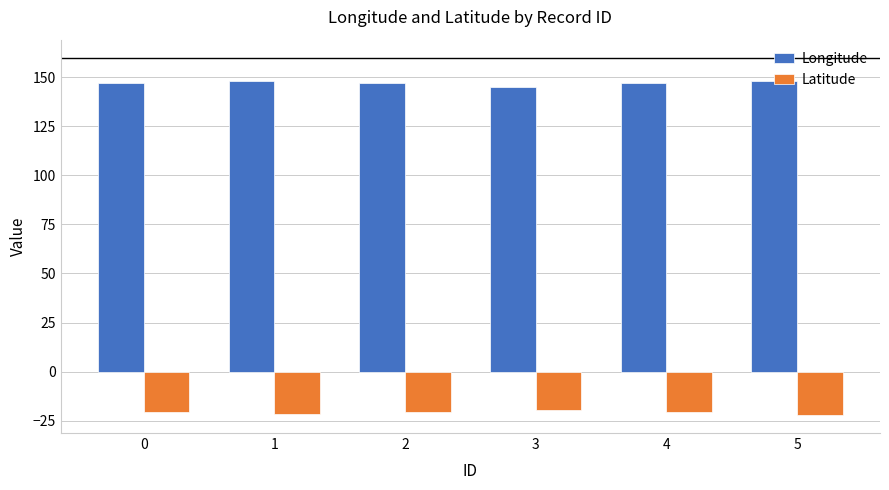

Is it true that Longitude equals 146.9 at 4?

True